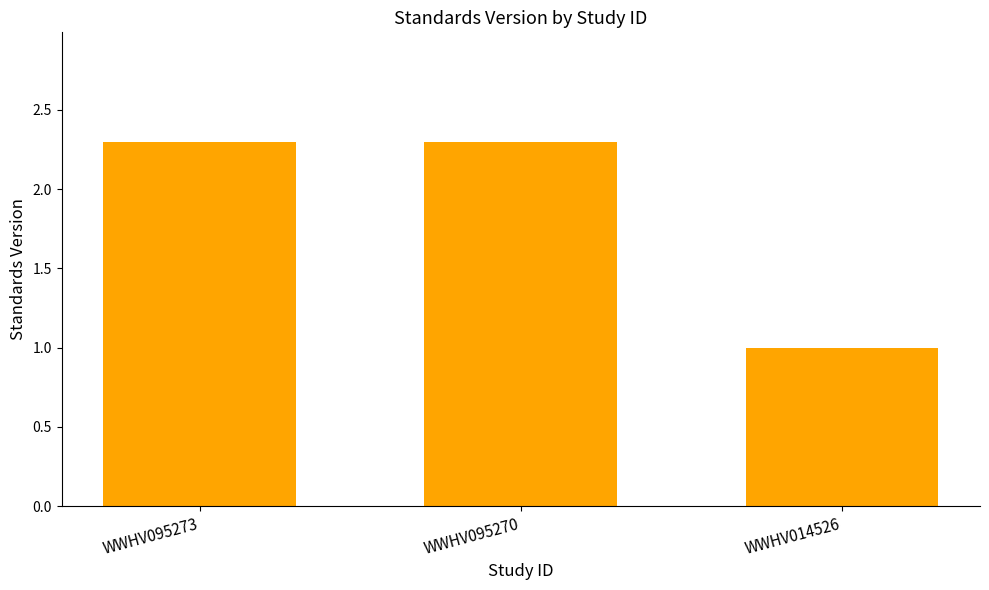

What is the greatest value displayed?

2.3